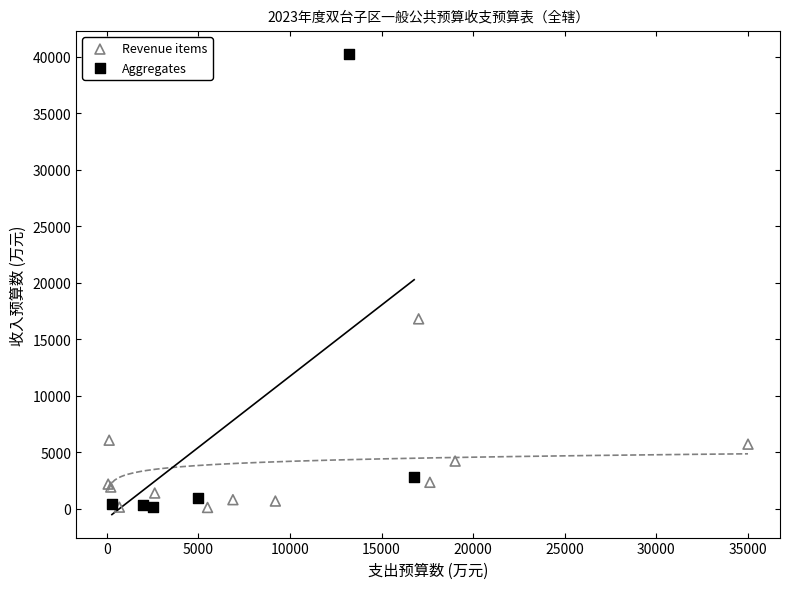

Which series contains the highest Y value?

Aggregates